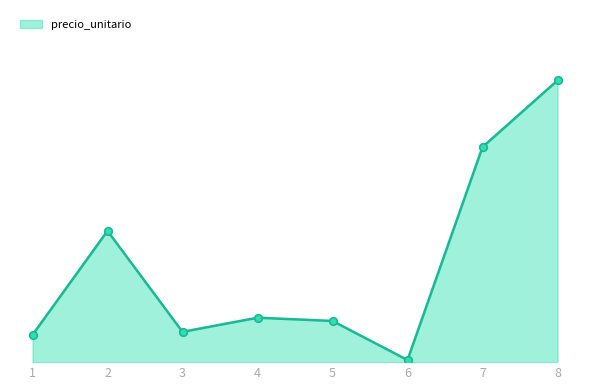

Does the chart have visible grid lines?

No